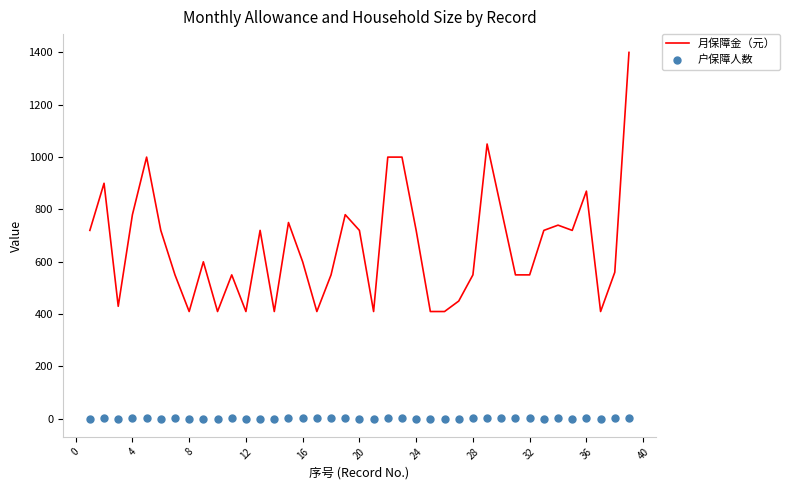

What is the maximum value shown in the chart?

1400